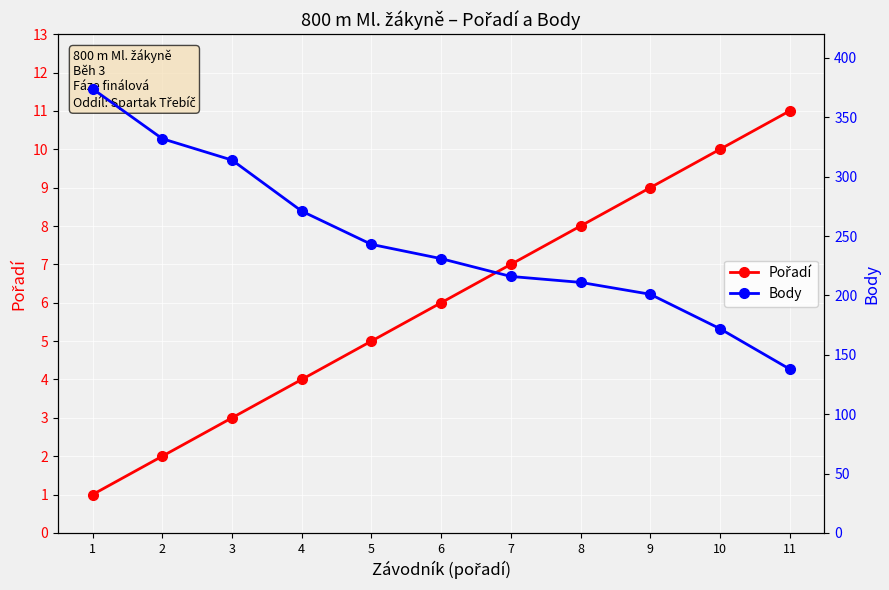

What is the sum of the Pořadí values at 5 and 8?

13